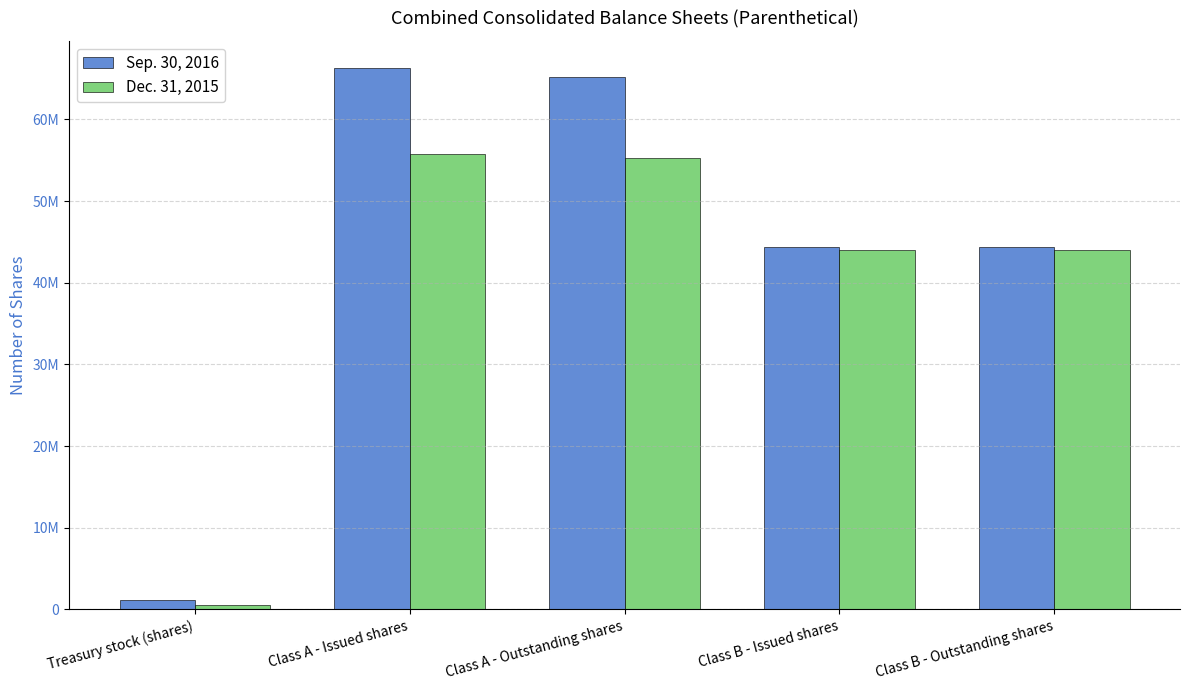

What is the sum of the Sep. 30, 2016 values at Treasury stock (shares) and Class B - Issued shares?

45483232